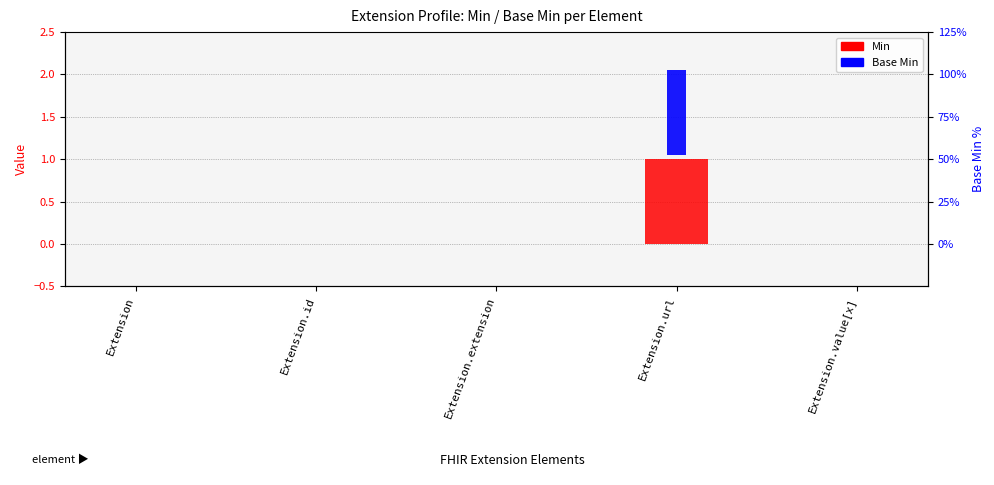

Rank the series by their maximum value, from lowest to highest.

Min, Base Min